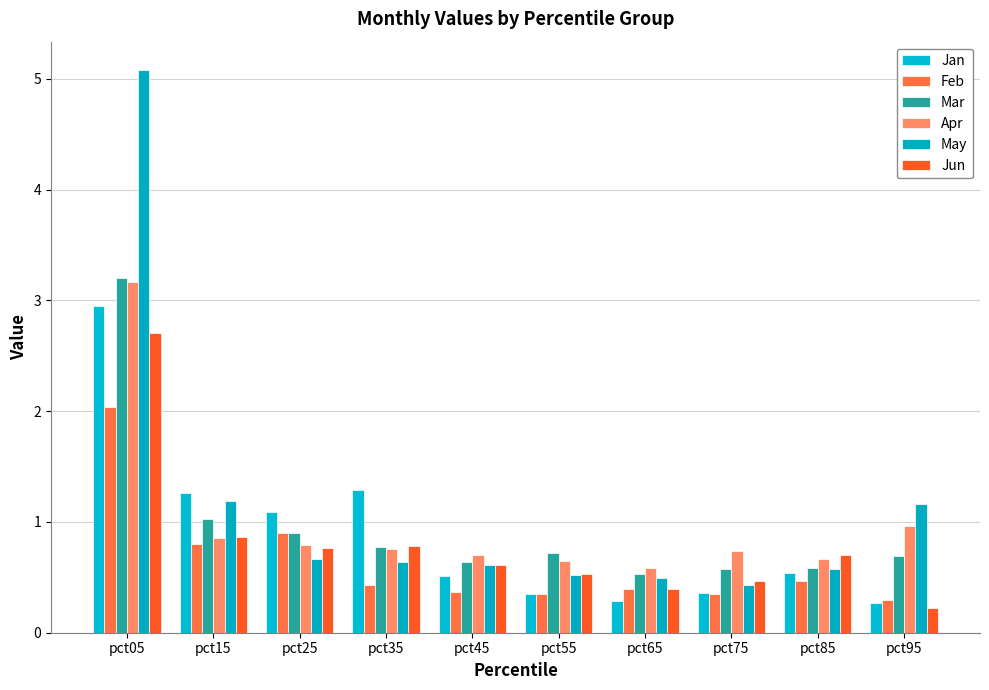

At how many categories does at least one series exceed 2?

1